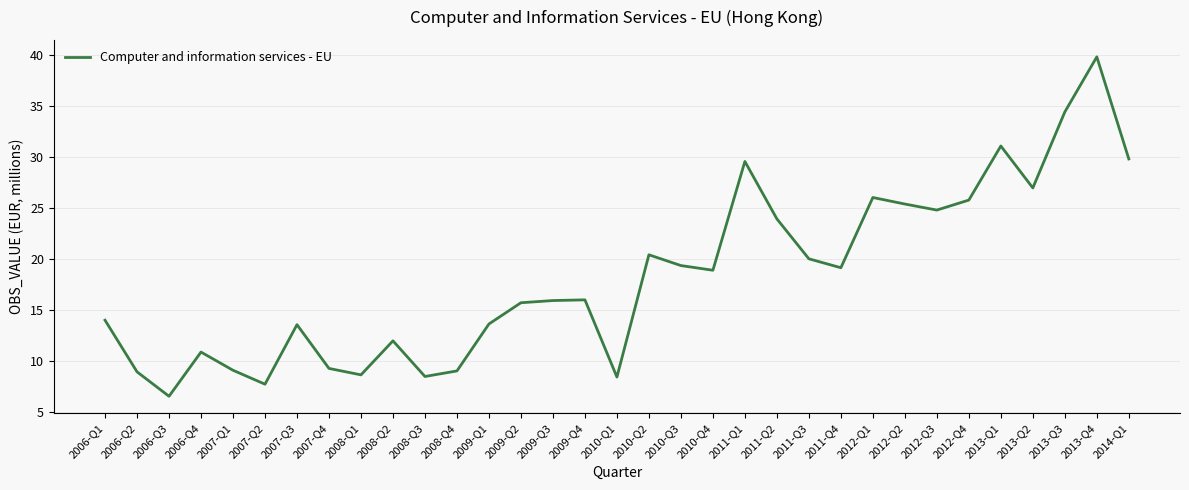

Between 2011-Q4 and 2011-Q1, which is larger?

2011-Q1